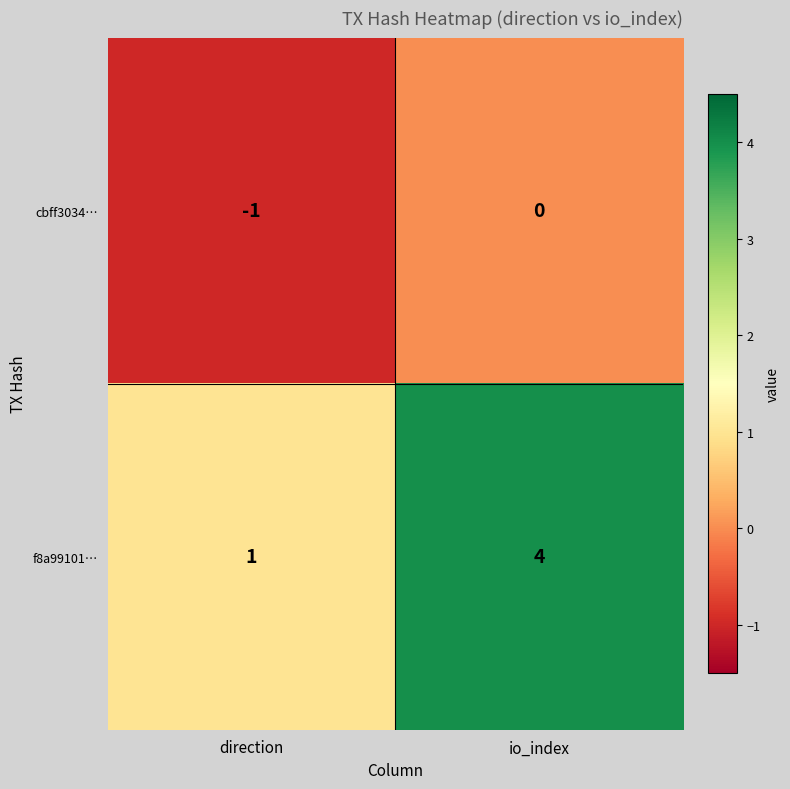

Reading left to right, transcribe all the data shown in this chart.

cbff3034…: direction=-1	io_index=0
f8a99101…: direction=1	io_index=4